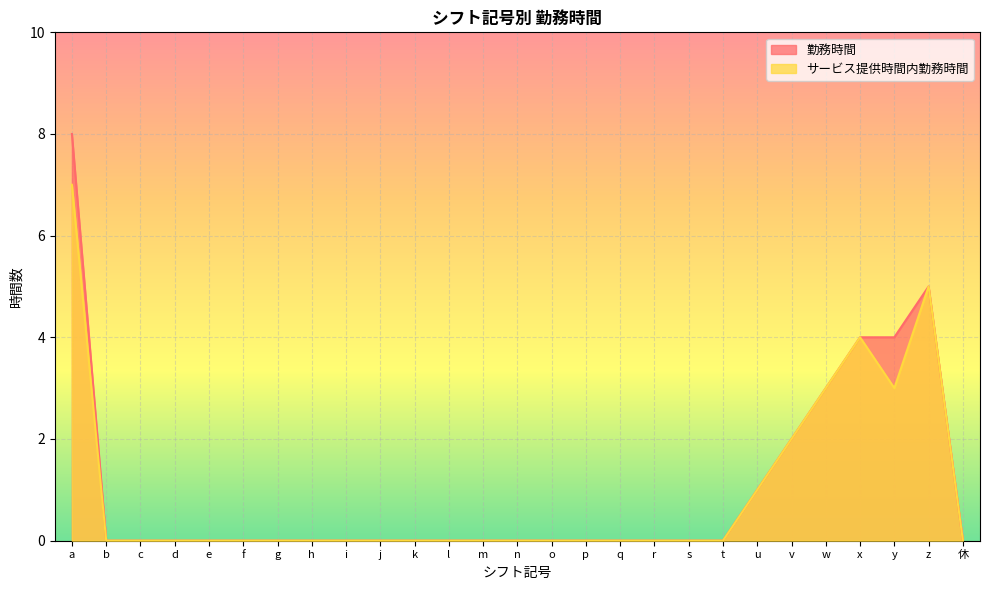

Which has a higher value, m or p?

m